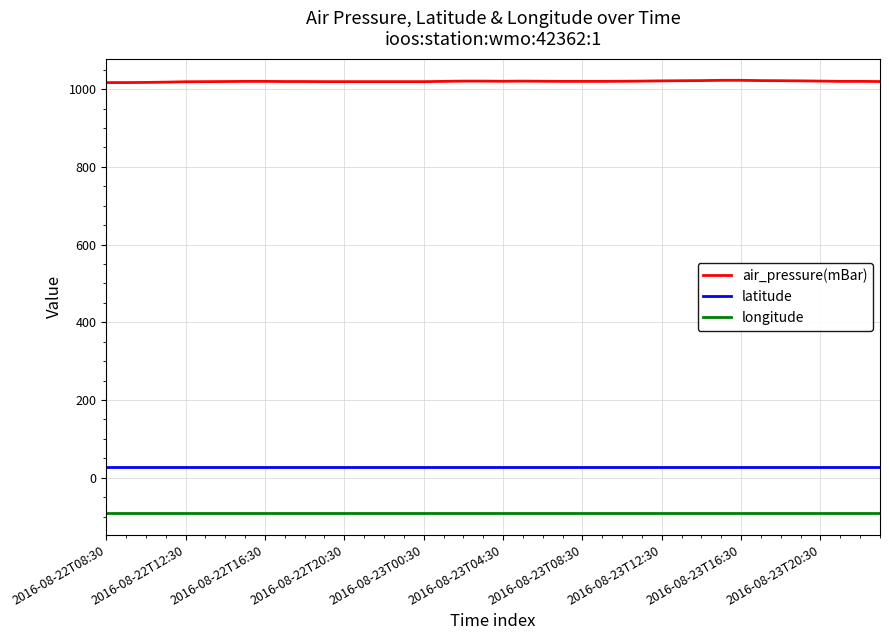

True or false: latitude and longitude cross at least once.

False